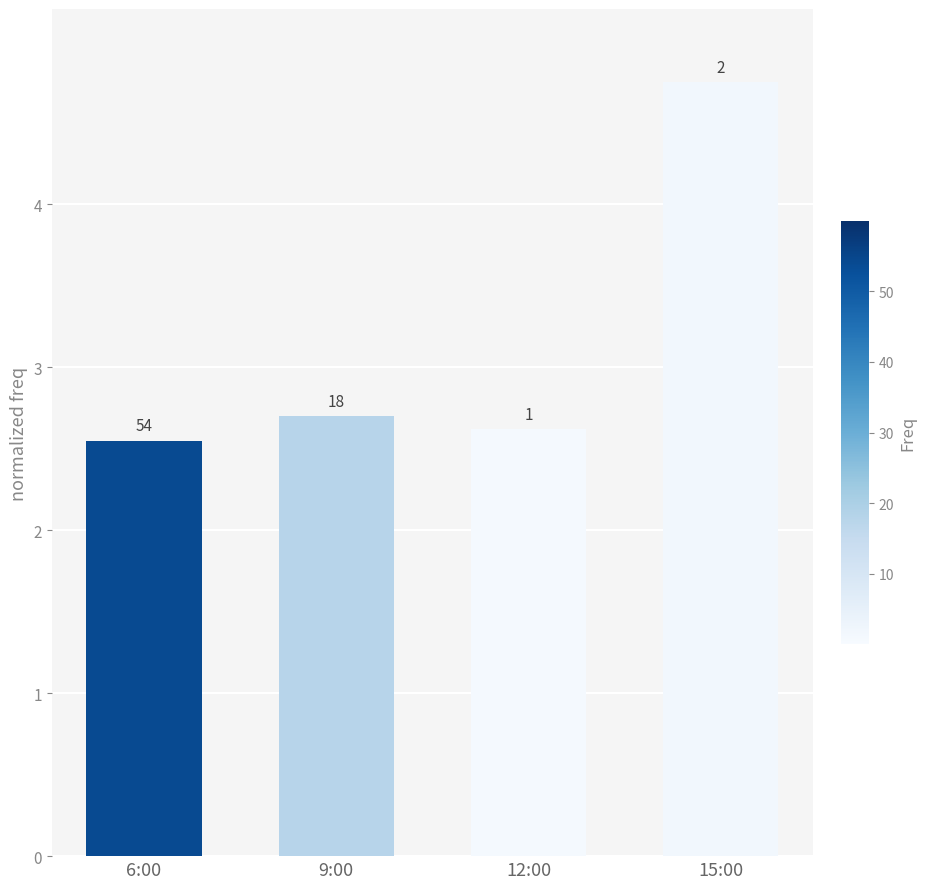

What is the label of the 2nd bar from the left?

9:00